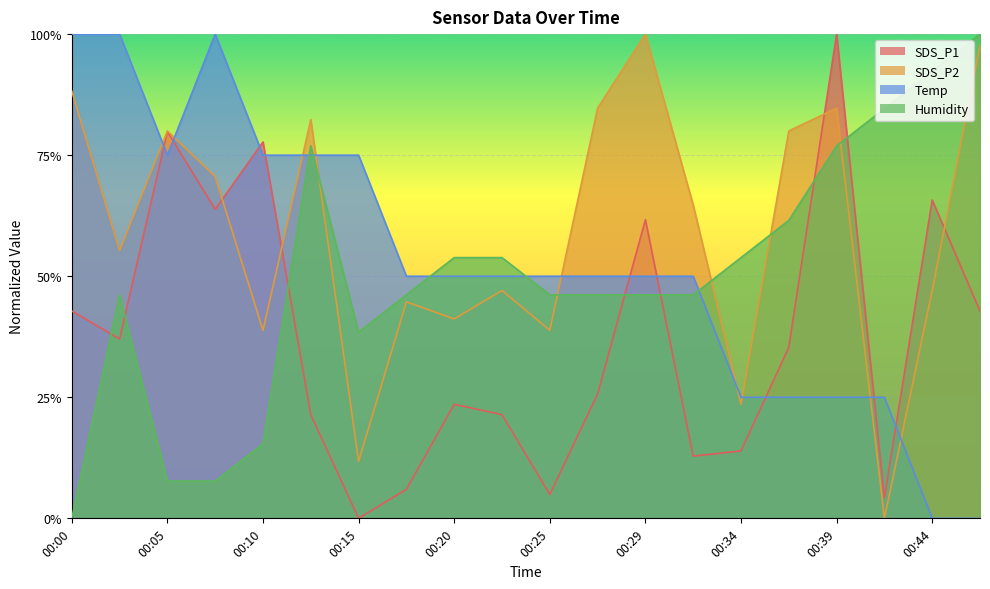

True or false: Temp has a value of 0.4 at 00:05.

False